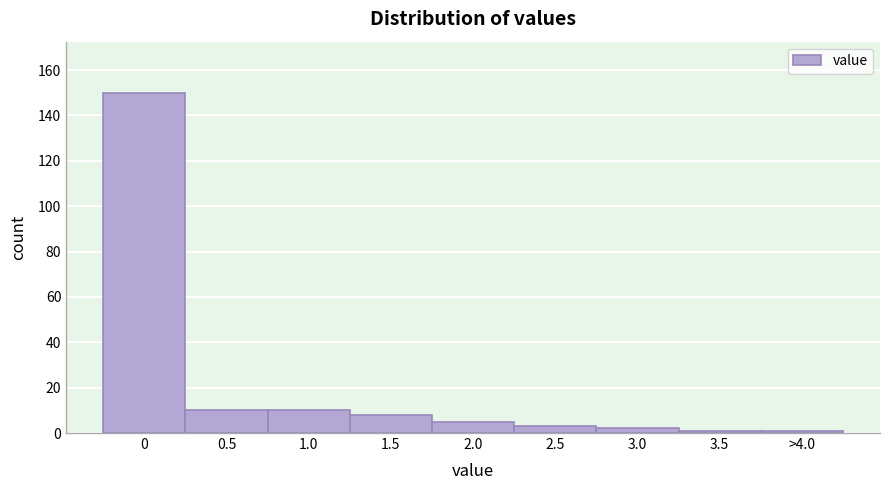

Reading left to right, transcribe all the data shown in this chart.

0=150	0.5=10	1.0=10	1.5=8	2.0=5	2.5=3	3.0=2	3.5=1	>4.0=1